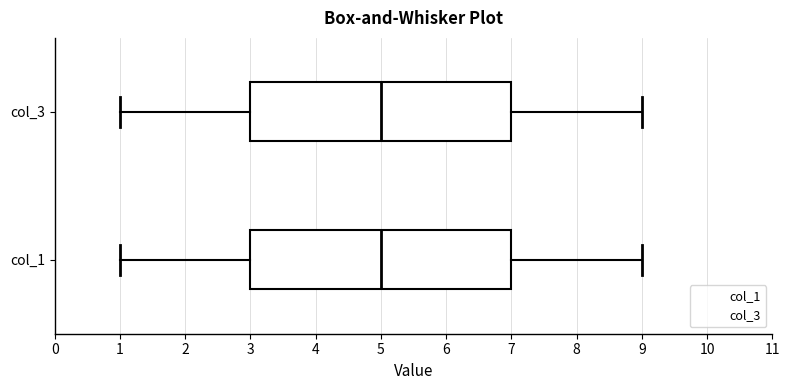

Where does the left whisker of the box for col_3 end on the x-axis? The values are not printed on the chart, so give them approximately, as read against the axis.

1